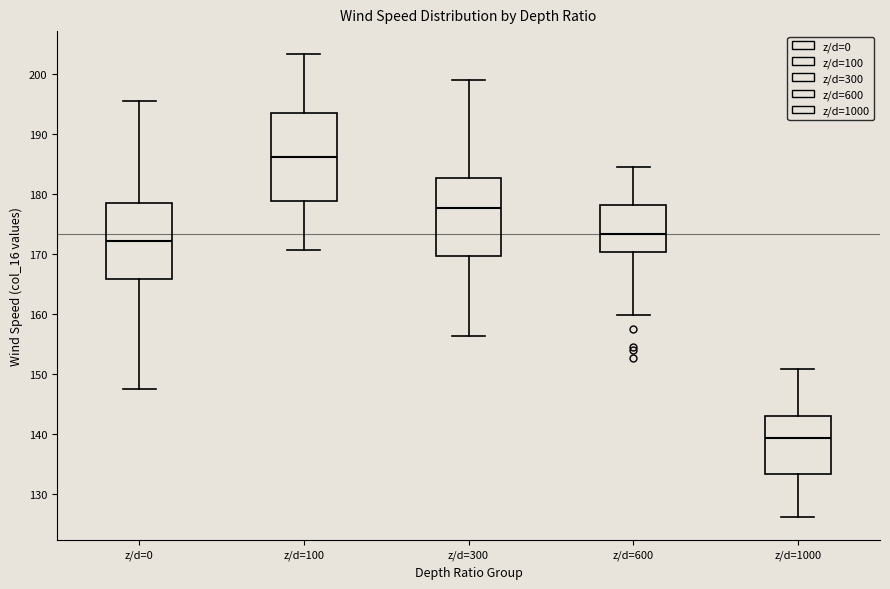

Which box has the lowest median line?

z/d=1000